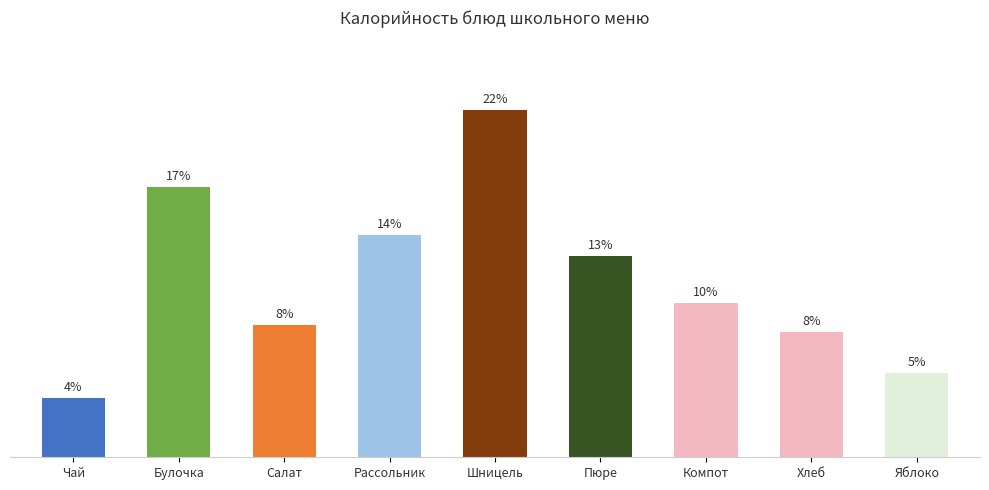

Rank the categories by value from highest to lowest.

Шницель, Булочка, Рассольник, Пюре, Компот, Салат, Хлеб, Яблоко, Чай